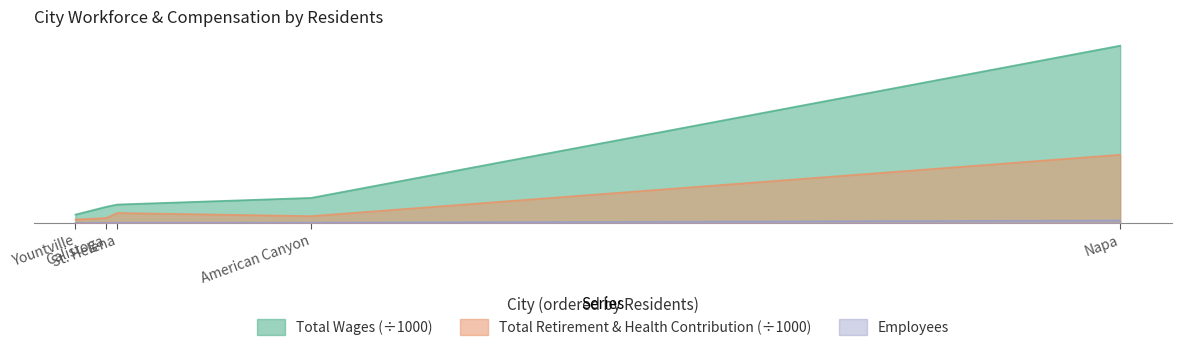

What position from the left is Napa?

5